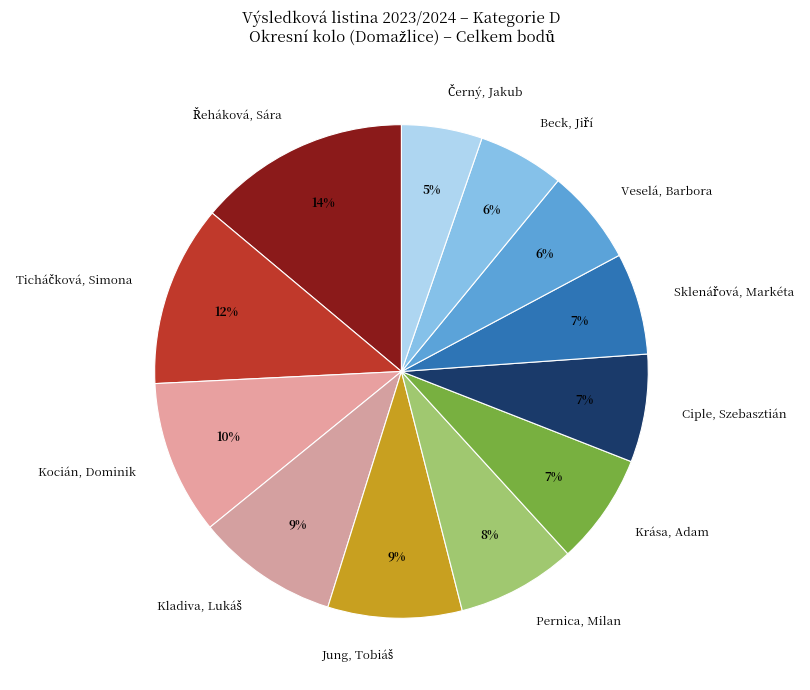

What percentage is the Kocián, Dominik slice, to the nearest percent?

10%